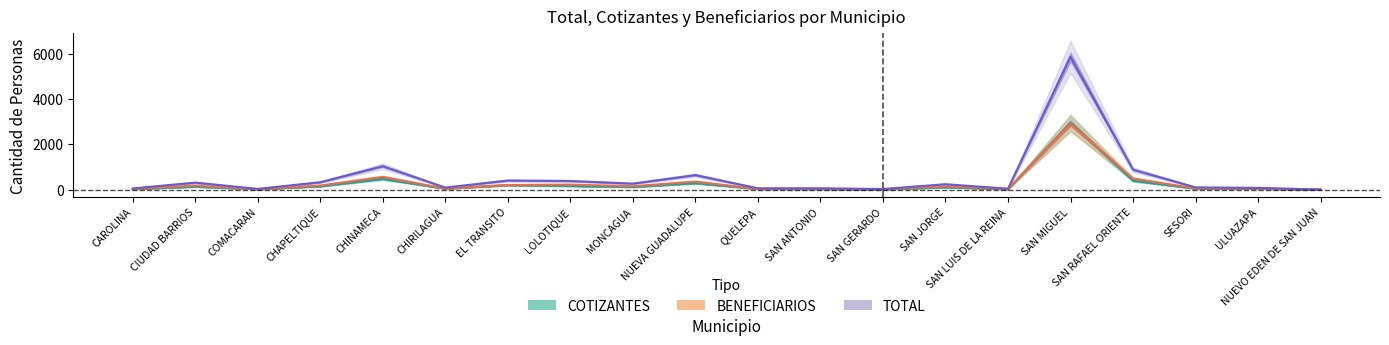

What position from the right is CHINAMECA?

16